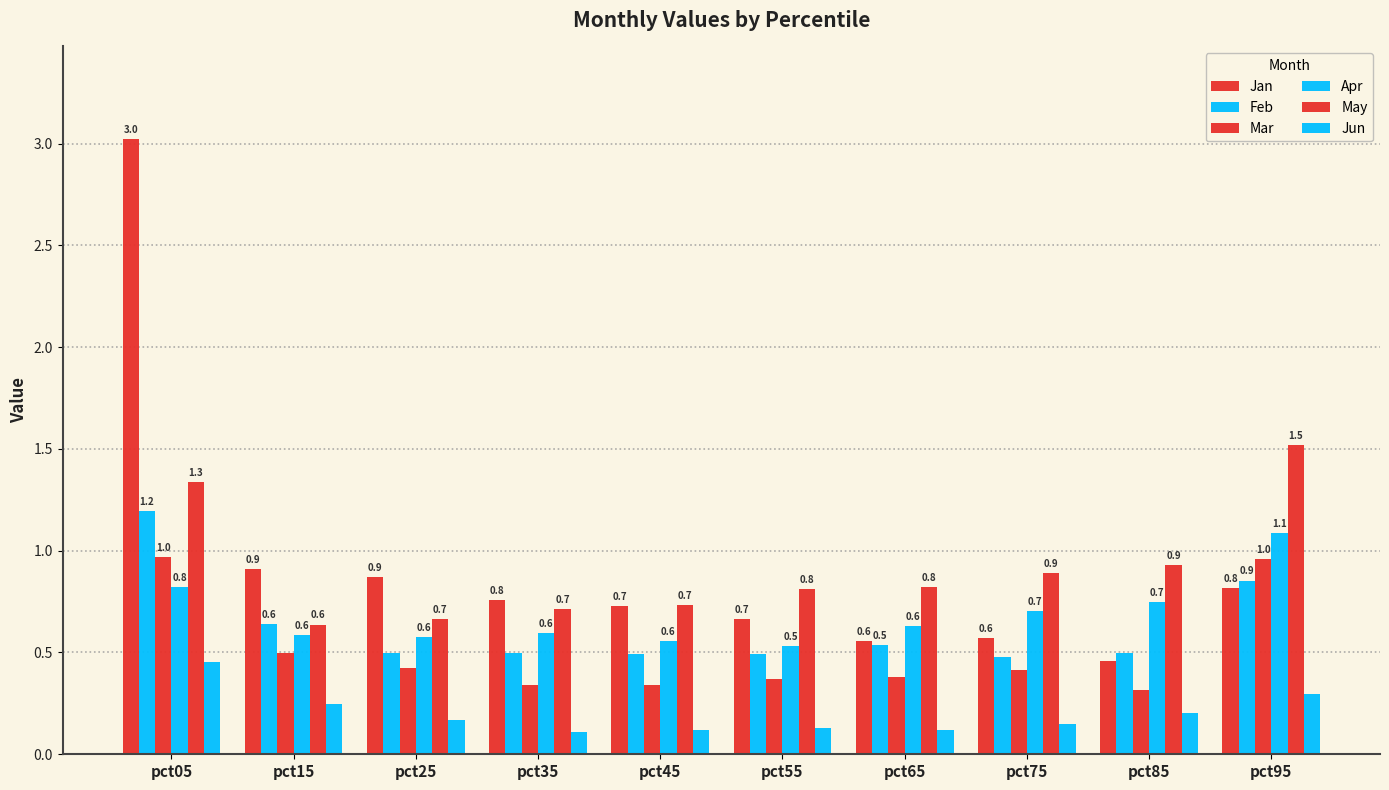

Count the number of data series in this chart.

6